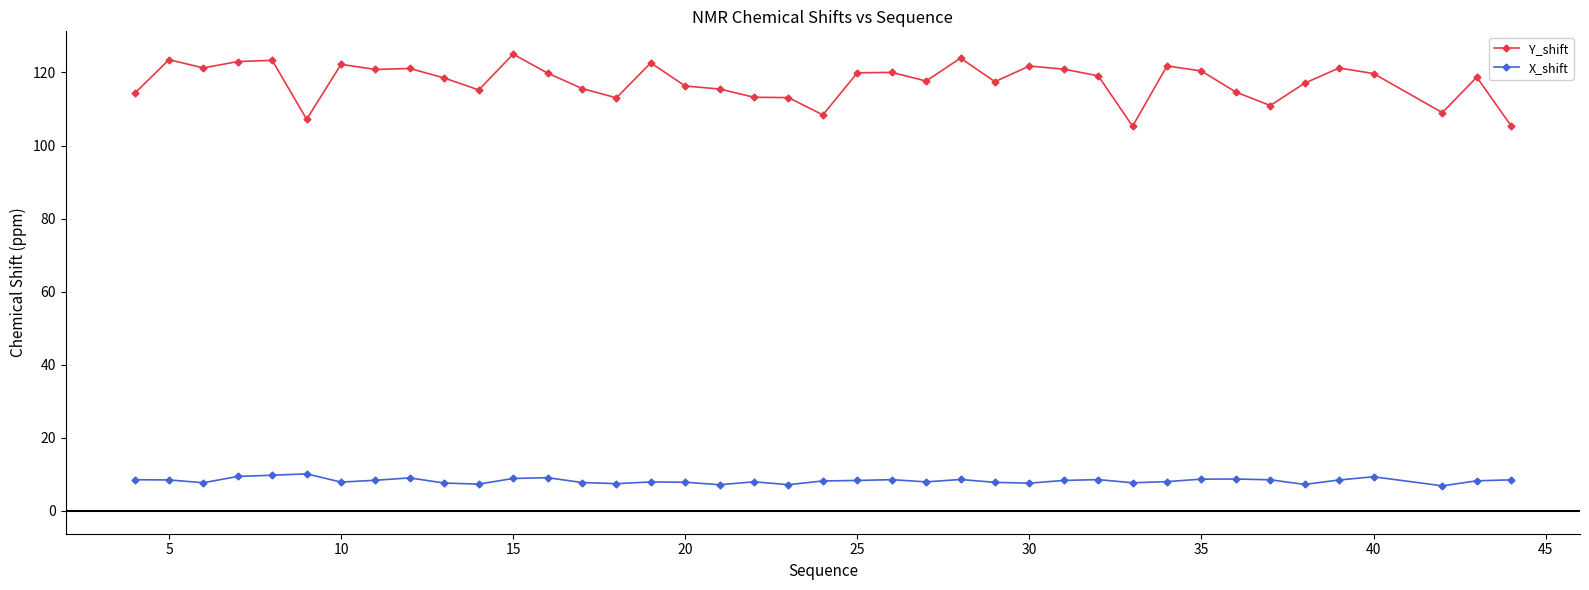

What is the value of the X_shift point at the 9th from the left?

9.0